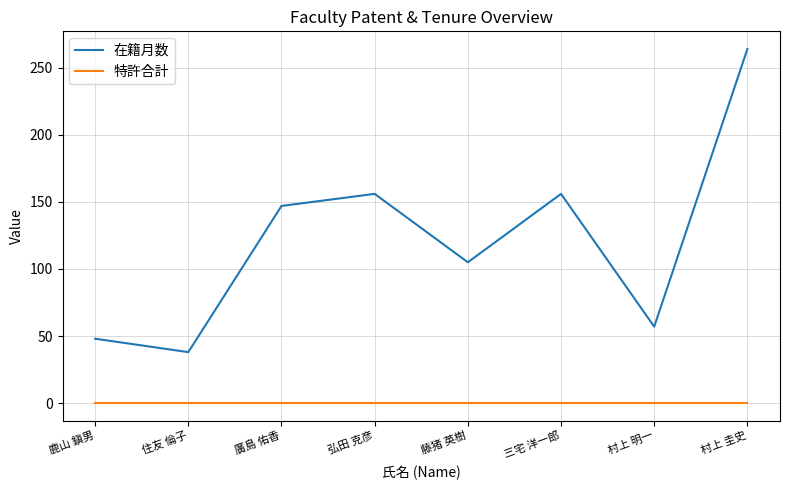

The 特許合計 series shows 0 at 鹿山 鎭男. True or false?

True